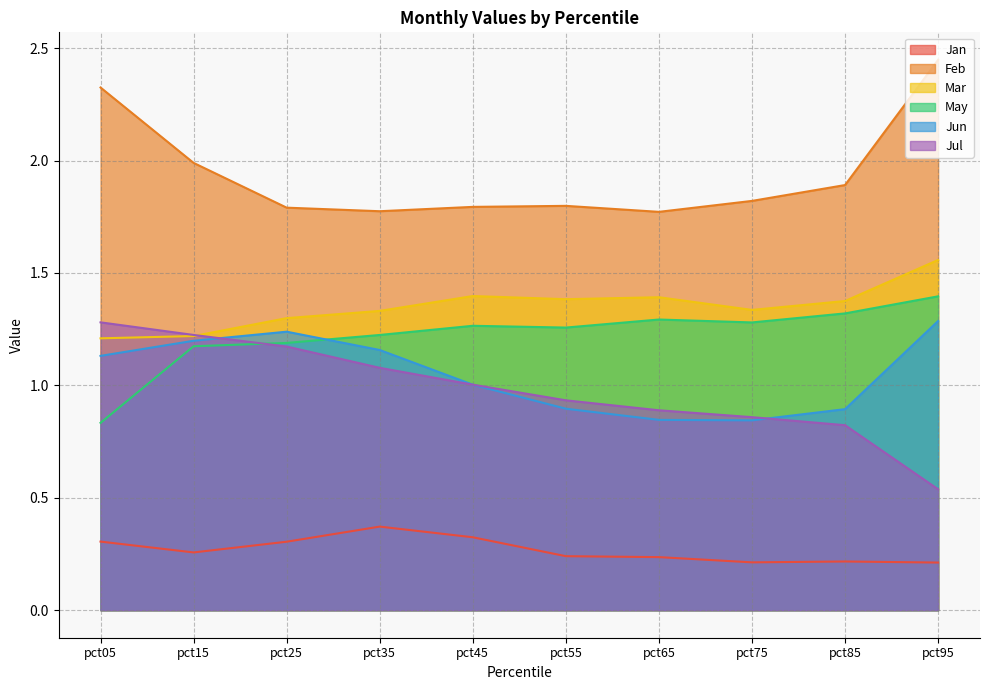

What is the total value across all series at pct25?

7.0